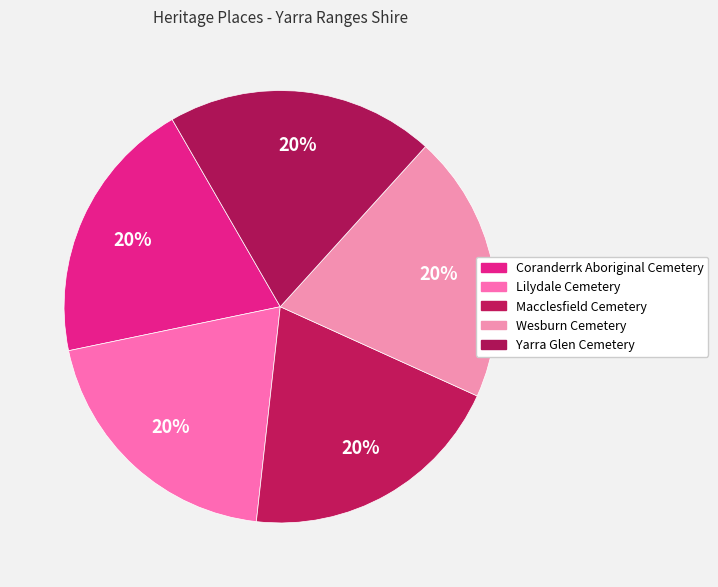

Combined, do Macclesfield Cemetery and Wesburn Cemetery account for over 50%?

No